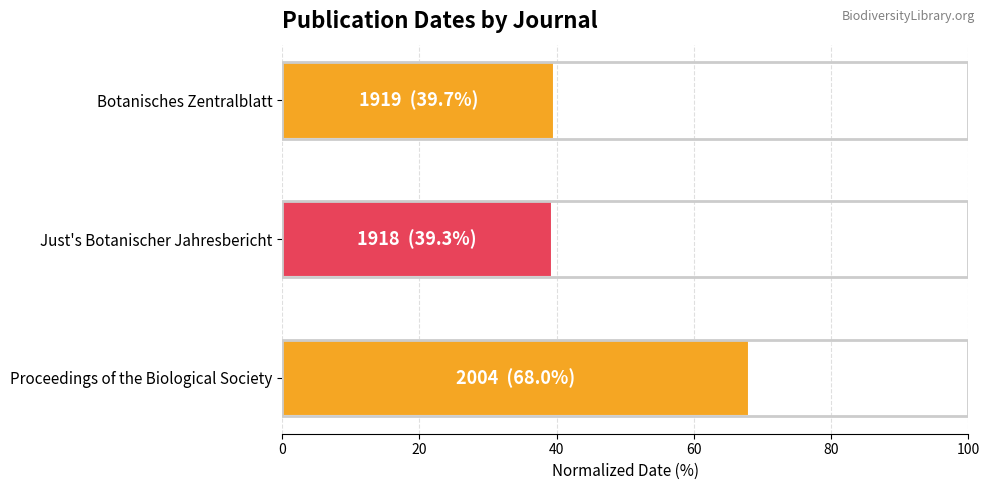

What is the maximum value shown in the chart?

68.0